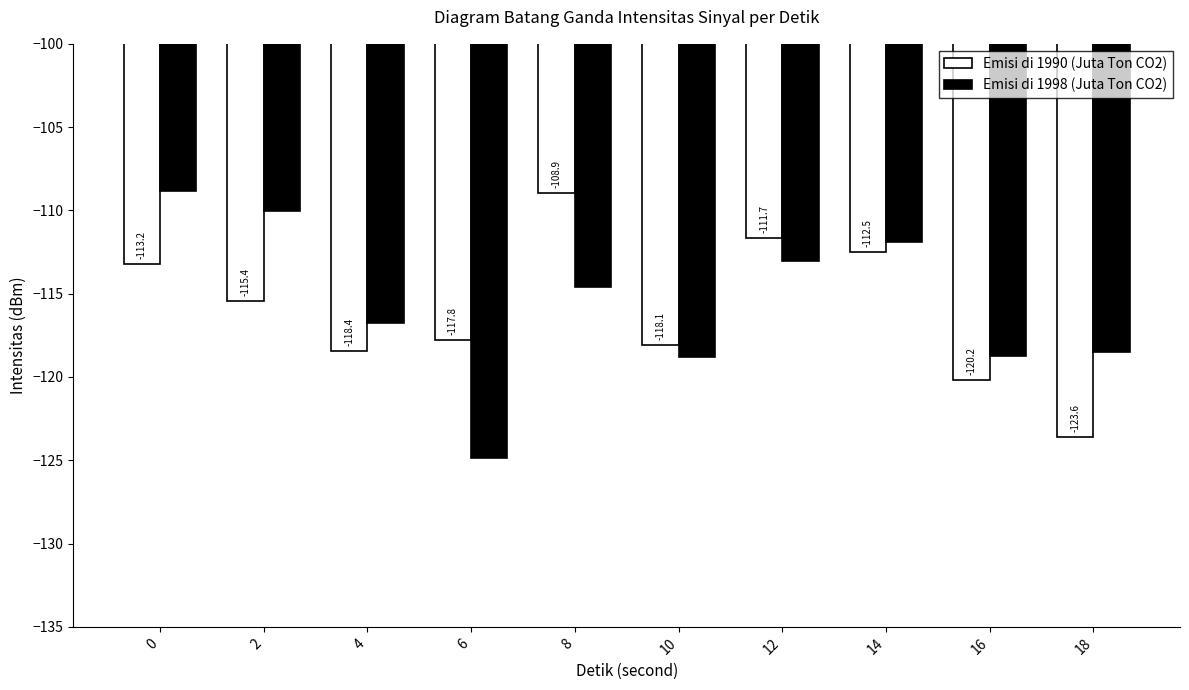

What is the sum of the Emisi di 1998 (Juta Ton CO2) values at 10 and 18?

-237.3